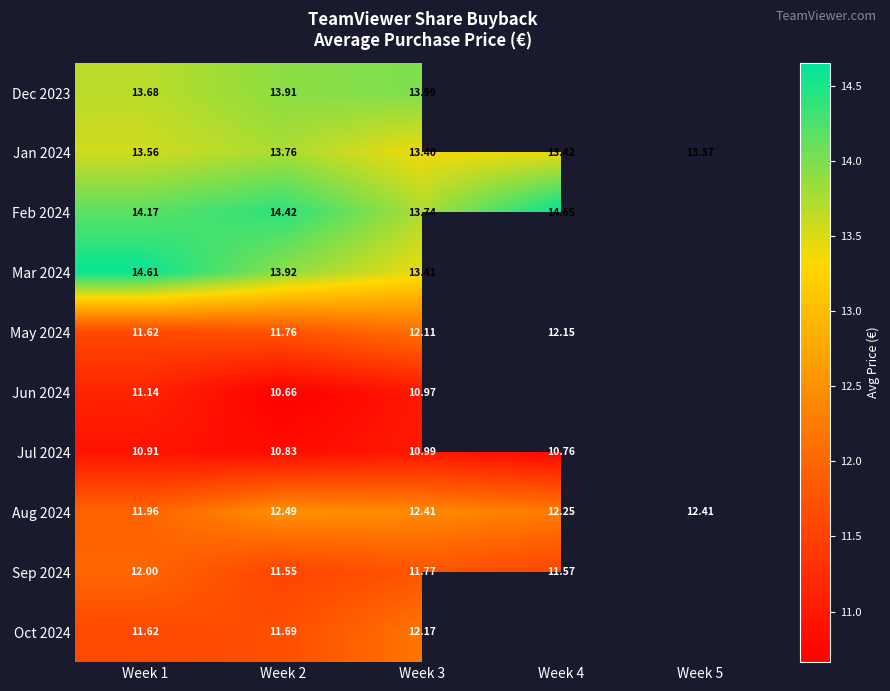

What is the total value across all series at Week 3?

125.0